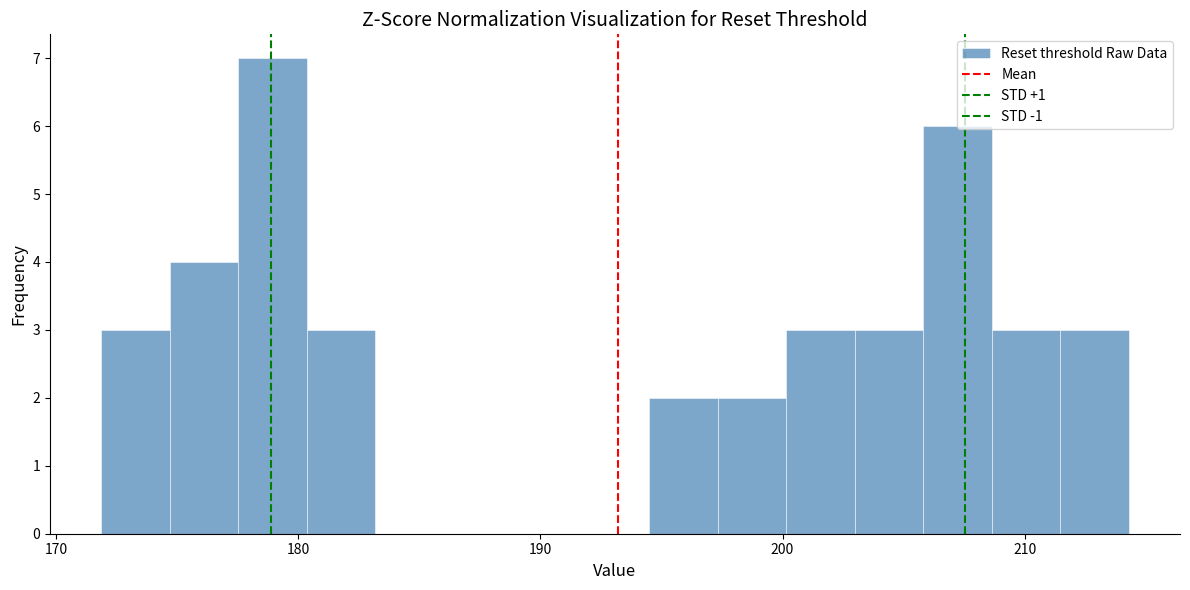

Around what value on the x-axis is the tallest bar? Give the approximate position of its centre, as read against the axis.

179